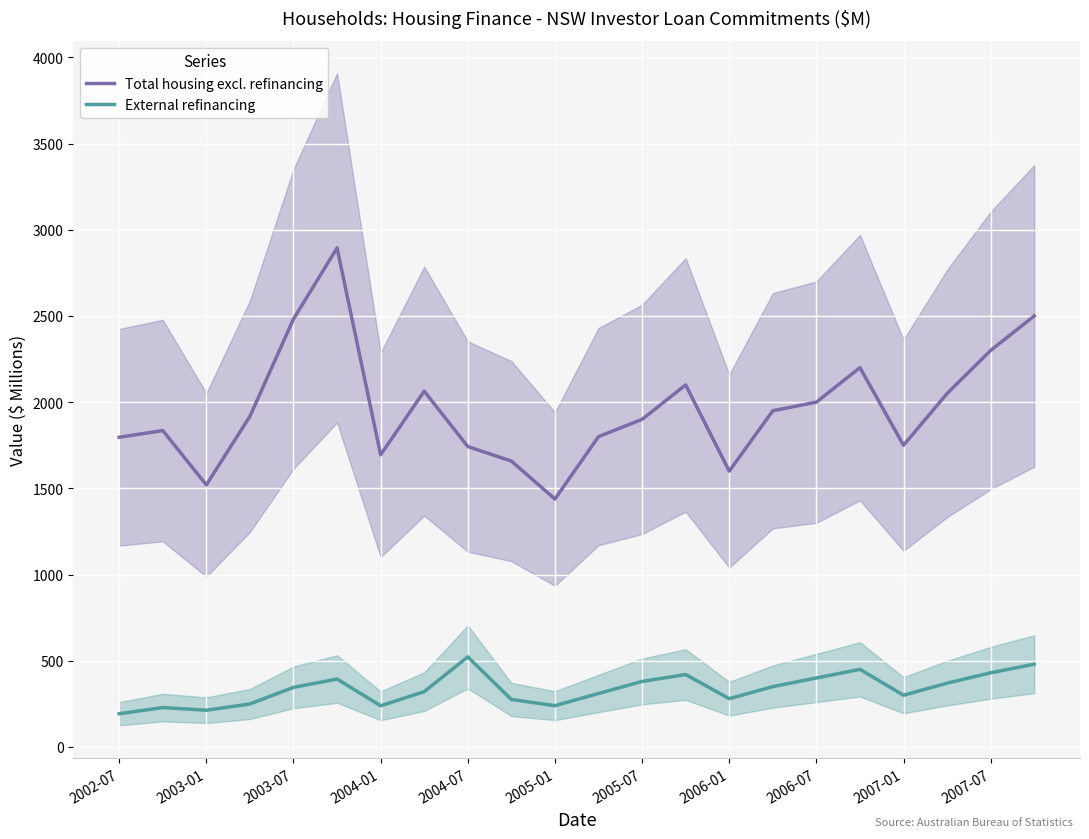

Which series has the widest spread of values?

Total housing excl. refinancing